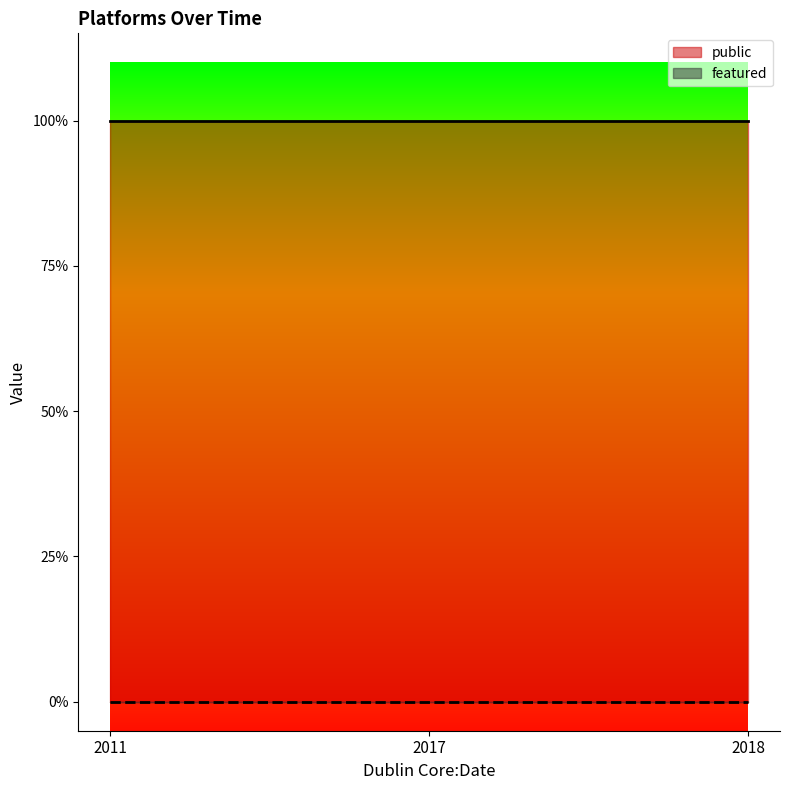

At which label does featured reach its minimum?

2011